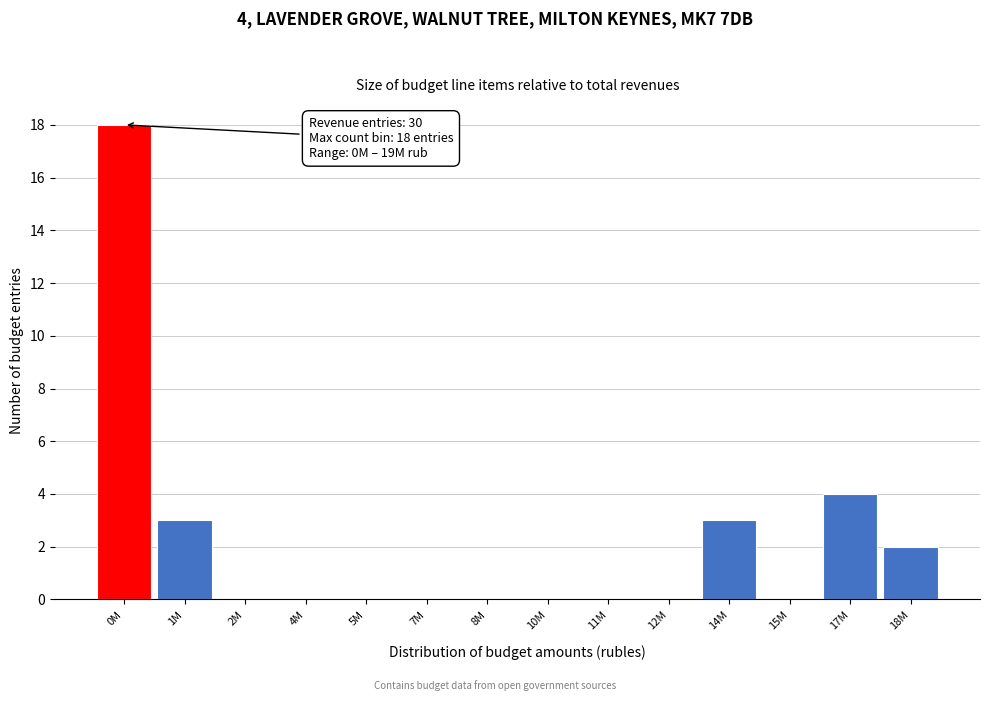

Reading left to right, list all the values displayed in this chart.

0M=18	1M=3	2M=0	4M=0	5M=0	7M=0	8M=0	10M=0	11M=0	12M=0	14M=3	15M=0	17M=4	18M=2